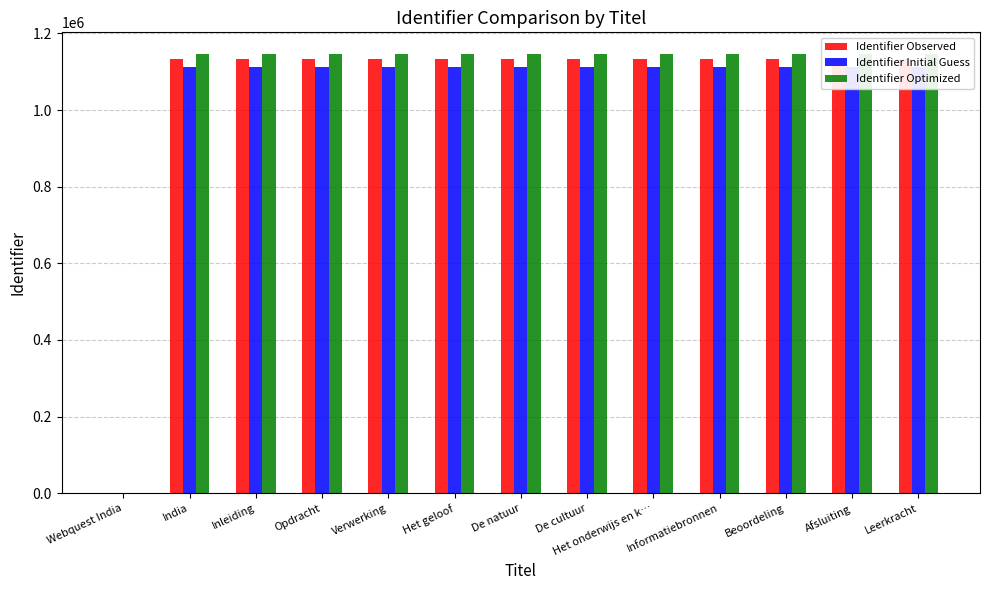

What is the highest value of the Identifier Observed series?

1134138.0